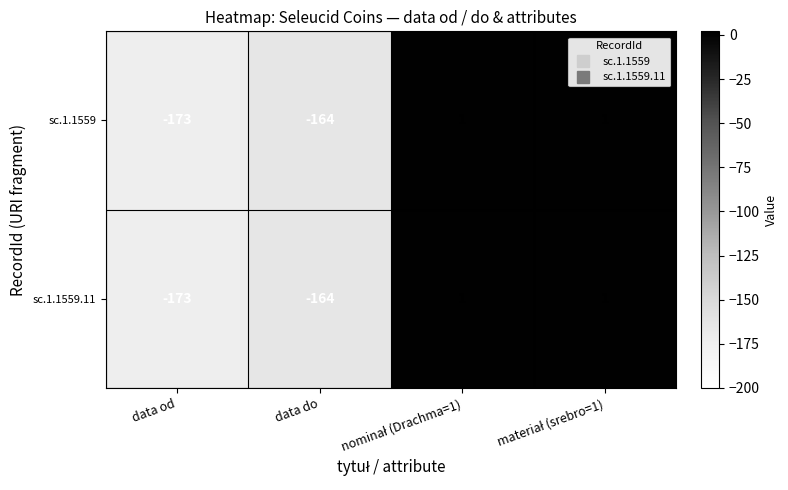

The value of sc.1.1559.11 at data od is -280. True or false?

False